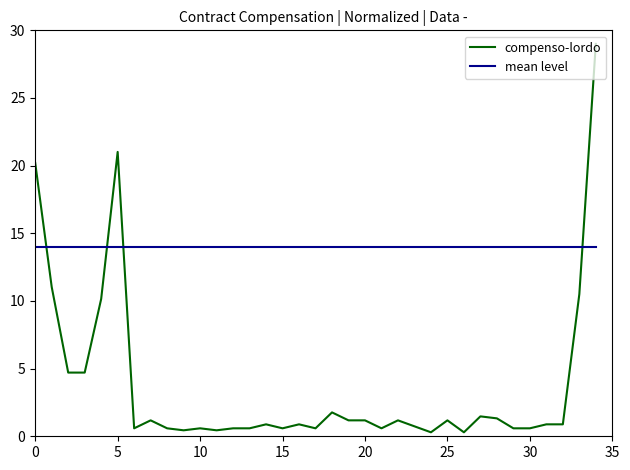

How many intersections are there between mean level and compenso-lordo?

4